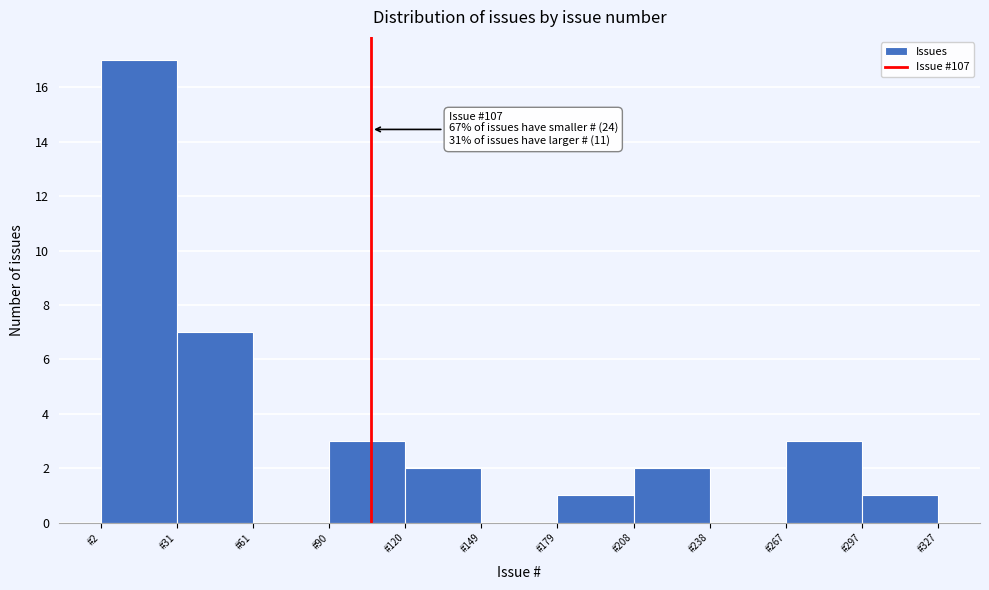

Which range on the x-axis has the tallest bar?

0 to 30